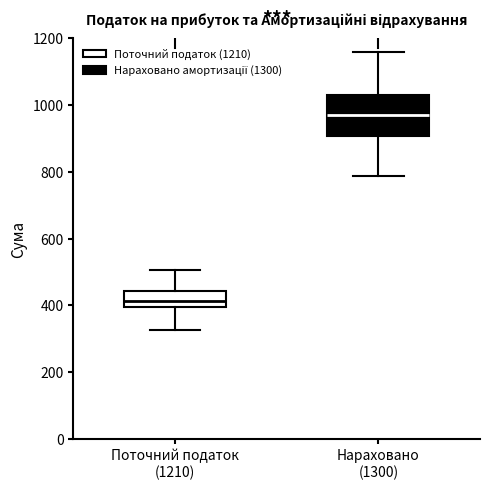

Reading left to right, read every box against the y-axis: the position of its median line, the range the box covers, and the ends of its whiskers. The values are not printed on the chart, so give them approximately, as read against the axis.

Поточний податок (1210): median 420, box 400 to 440, whiskers 320 to 500
Нараховано (1300): median 980, box 900 to 1040, whiskers 780 to 1160